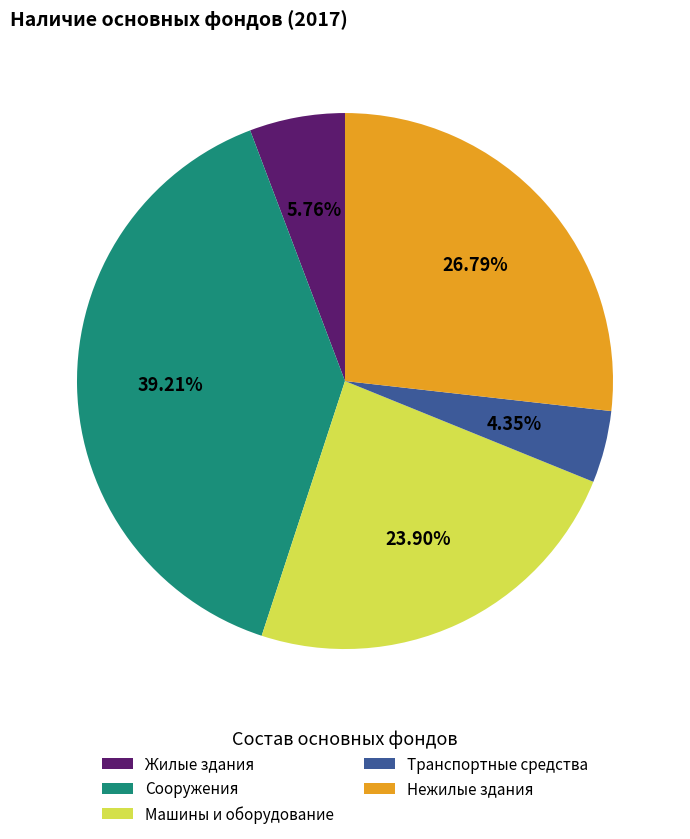

To the nearest percent, what portion does Машины и оборудование represent?

24%